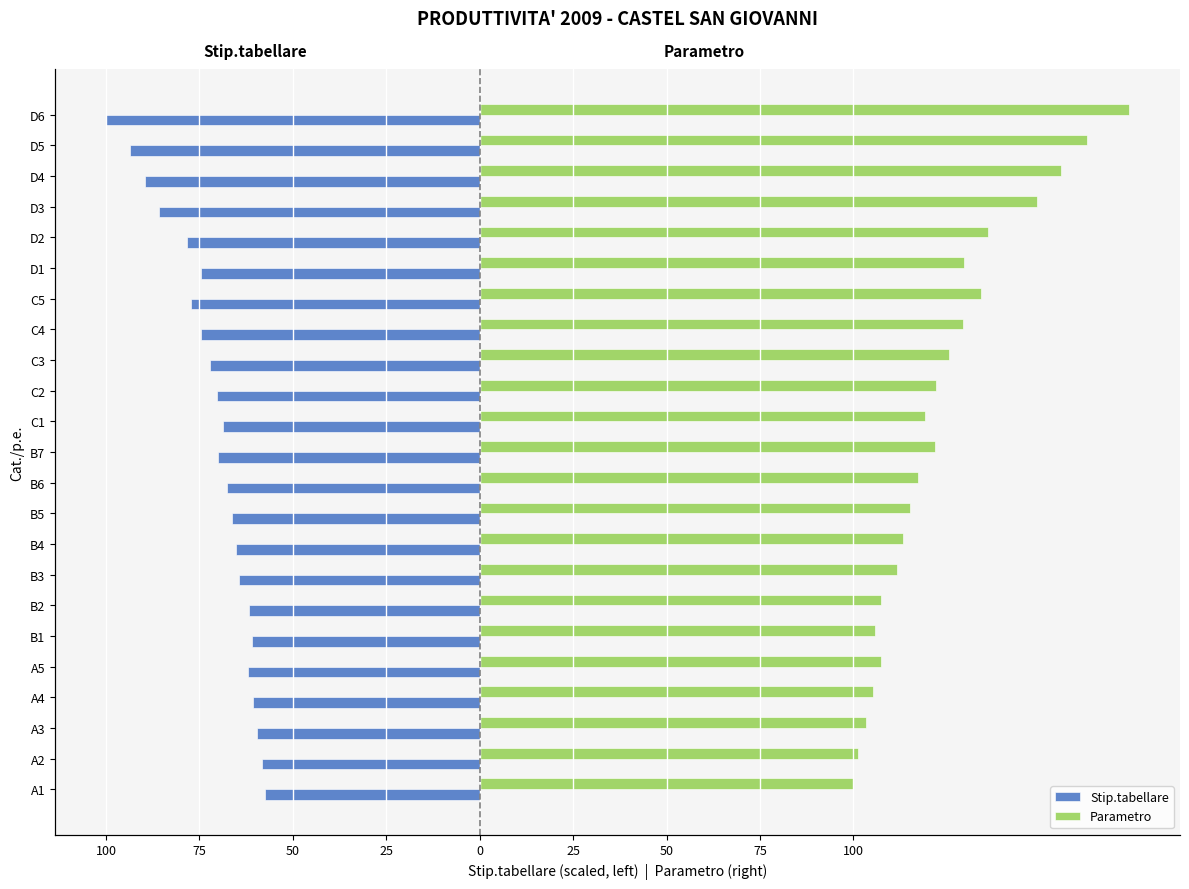

The Stip.tabellare series shows -44.2 at C1. True or false?

False